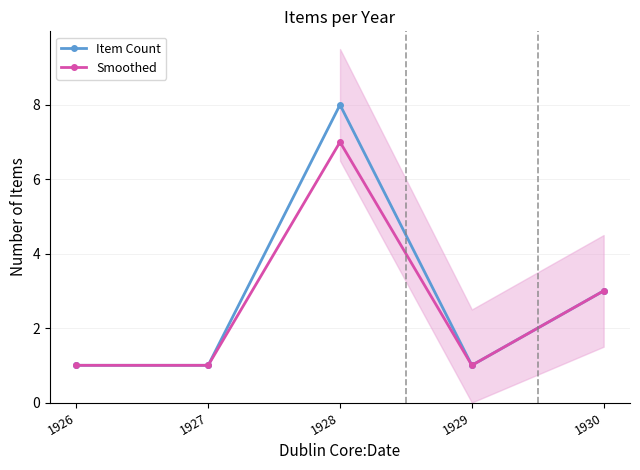

Reading left to right, what are all the values shown in this chart?

Item Count: 1	1	8	1	3
Smoothed: 1	1	7	1	3